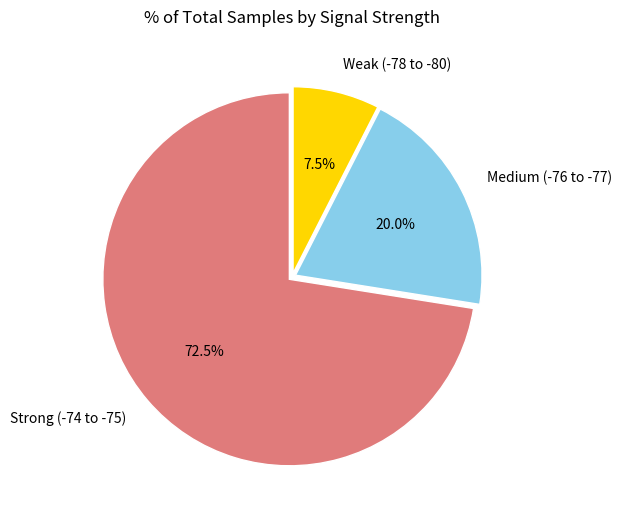

To the nearest percent, what is the average slice percentage?

33%